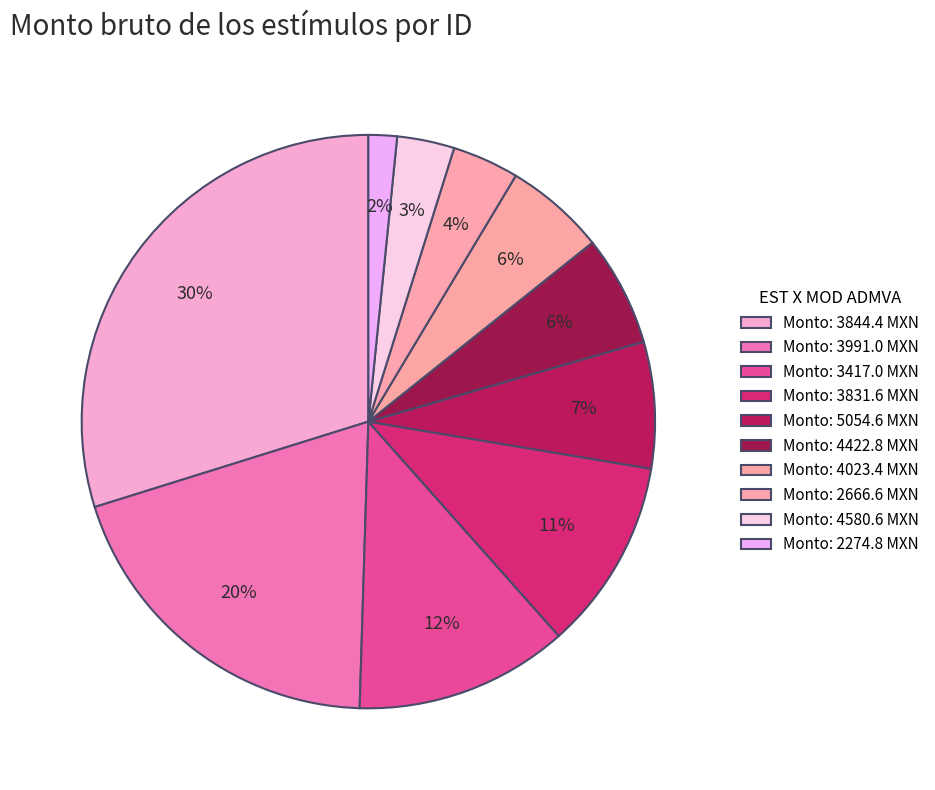

Count the number of slices in the pie.

10